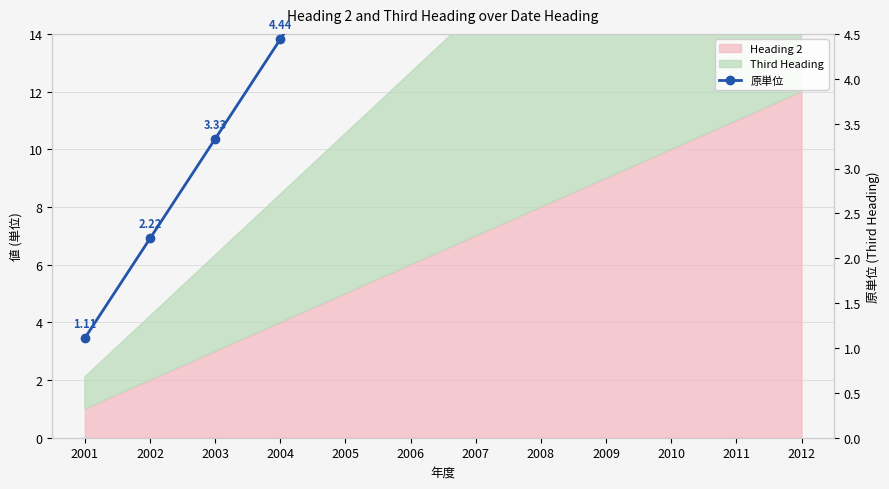

Rank the categories by value from highest to lowest.

2012, 2011, 2010, 2009, 2008, 2007, 2006, 2005, 2004, 2003, 2002, 2001